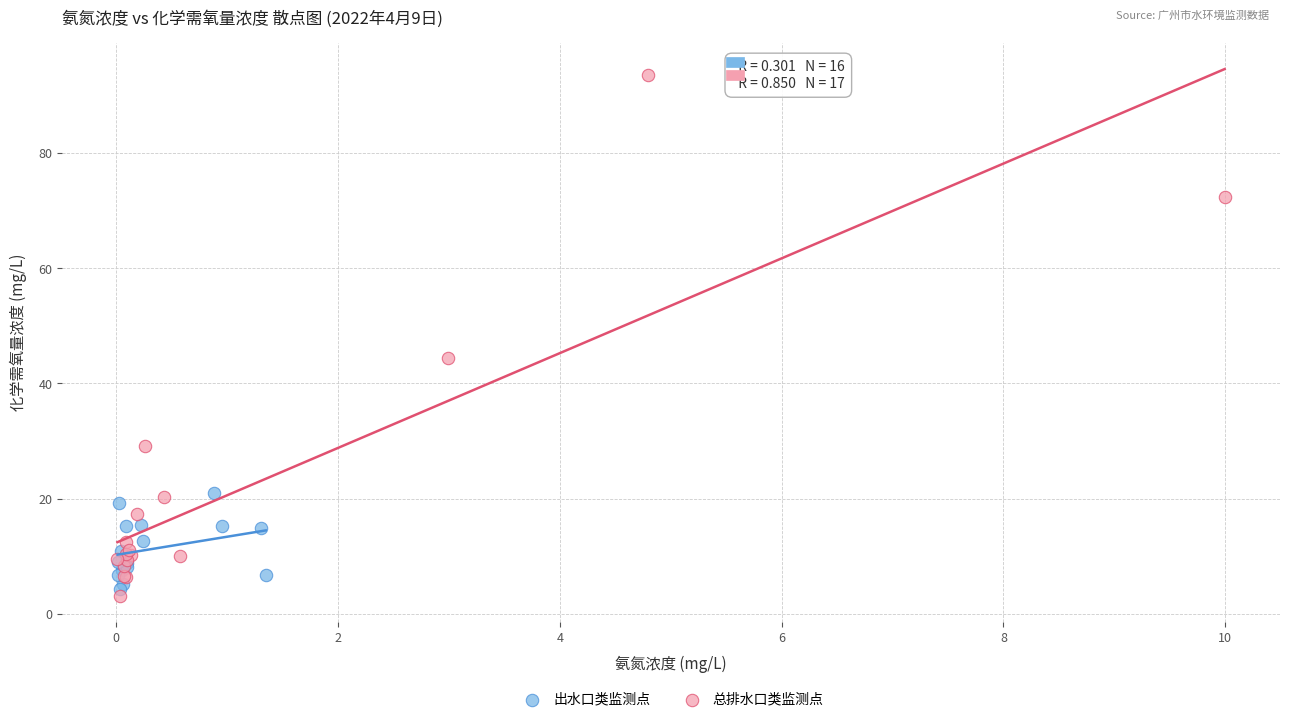

What are all the series names shown in the legend?

出水口类监测点, 总排水口类监测点